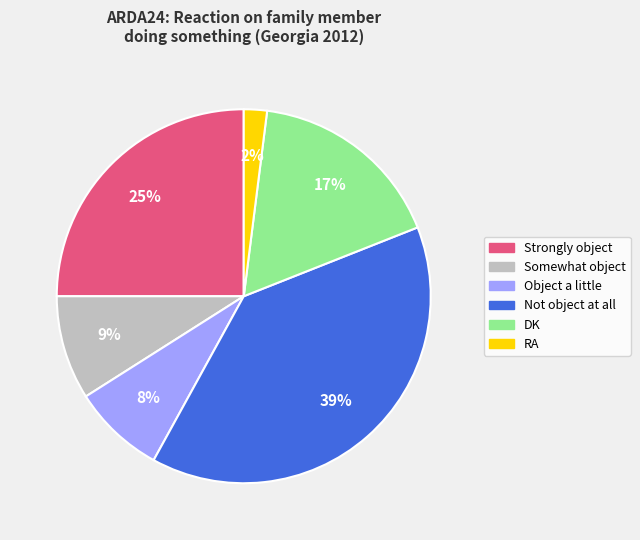

How many slices are in this pie chart?

6